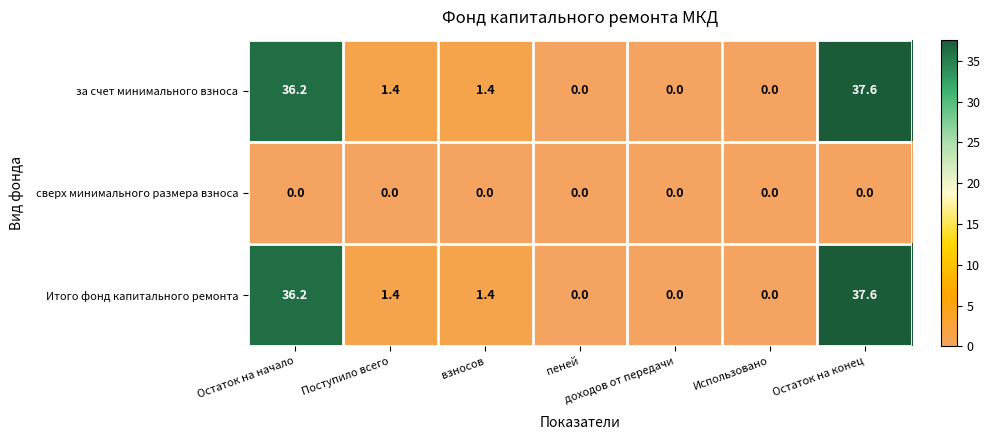

What is the average value of the за счет минимального взноса series?

10.9